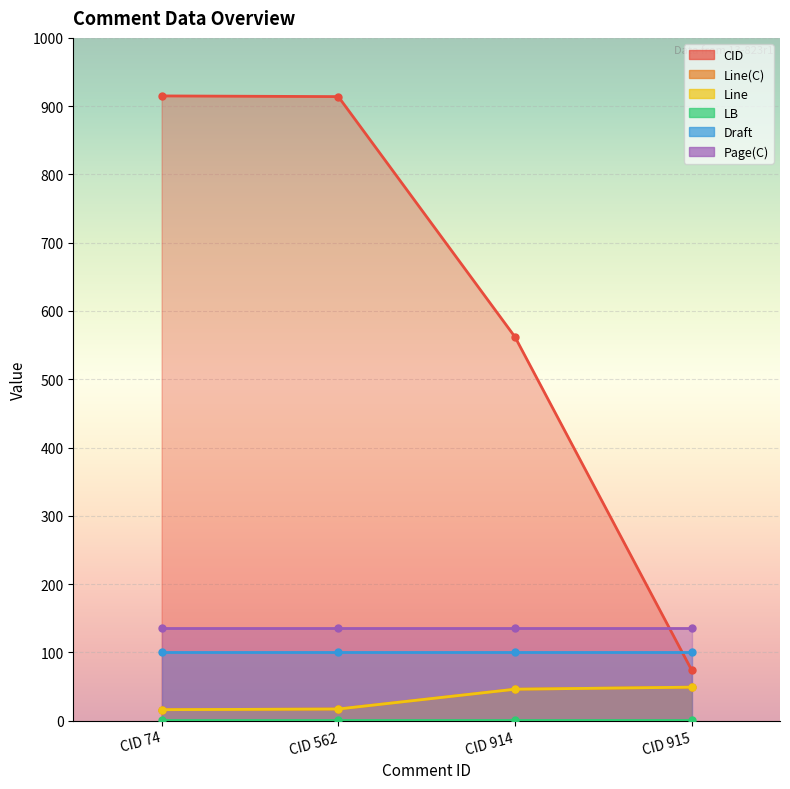

True or false: CID and Line cross at least once.

False